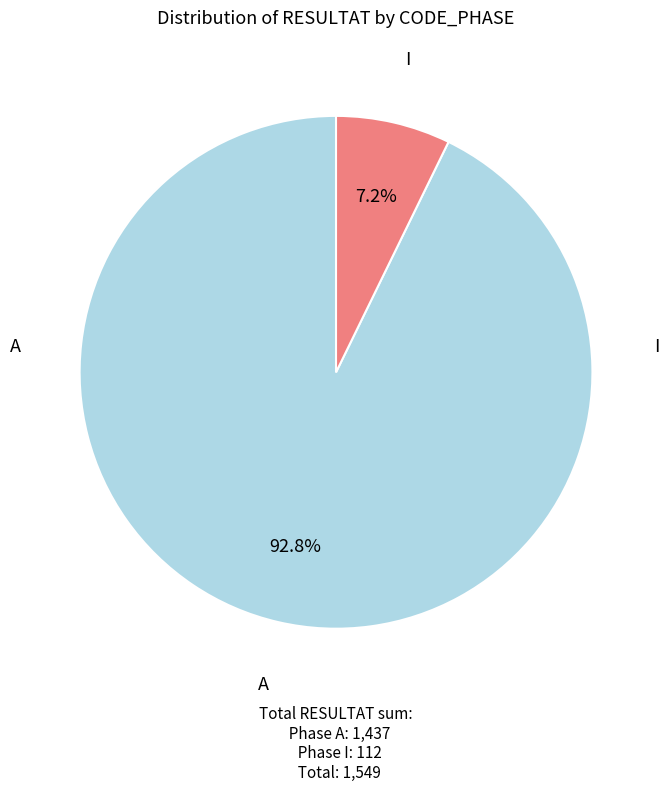

Is there any slice that represents more than half of the pie?

Yes